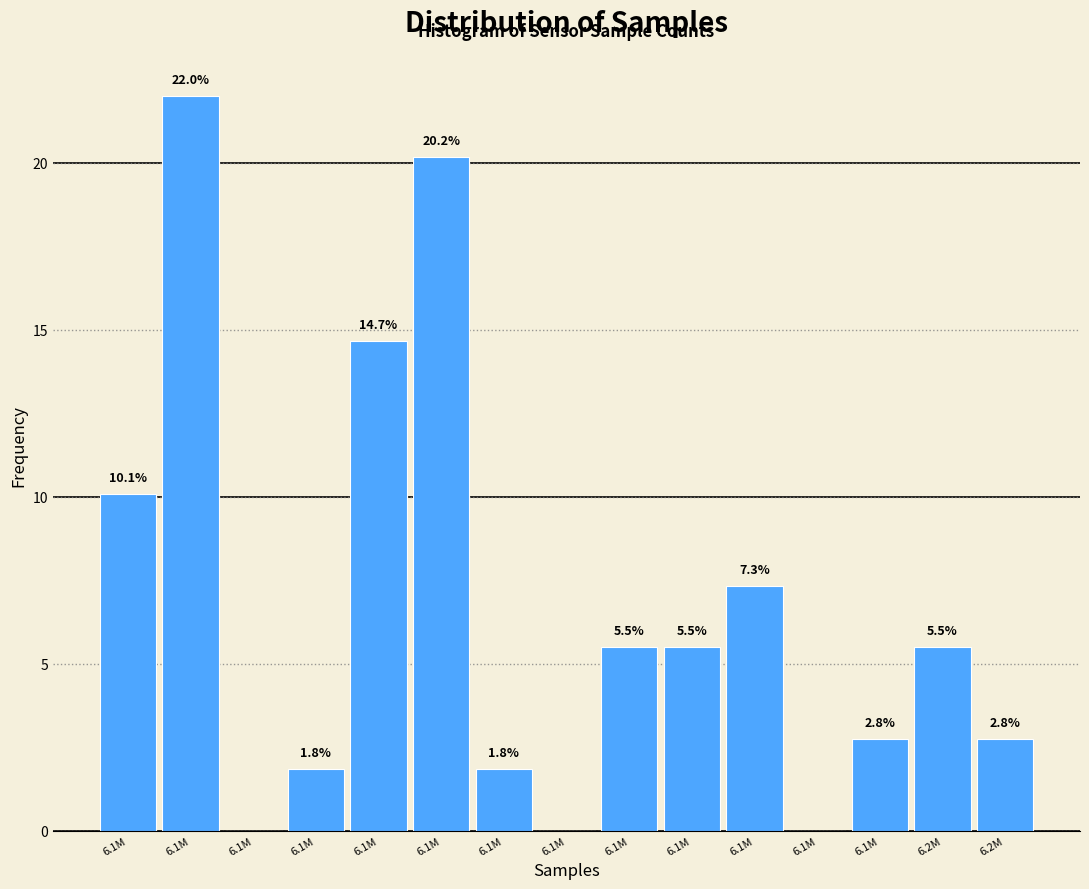

Are the bars horizontal?

No